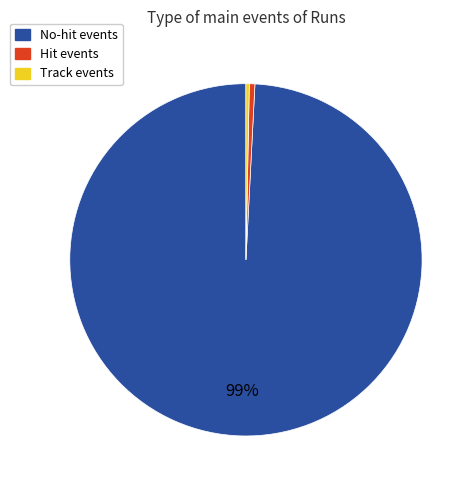

How many segments does this pie chart have?

3